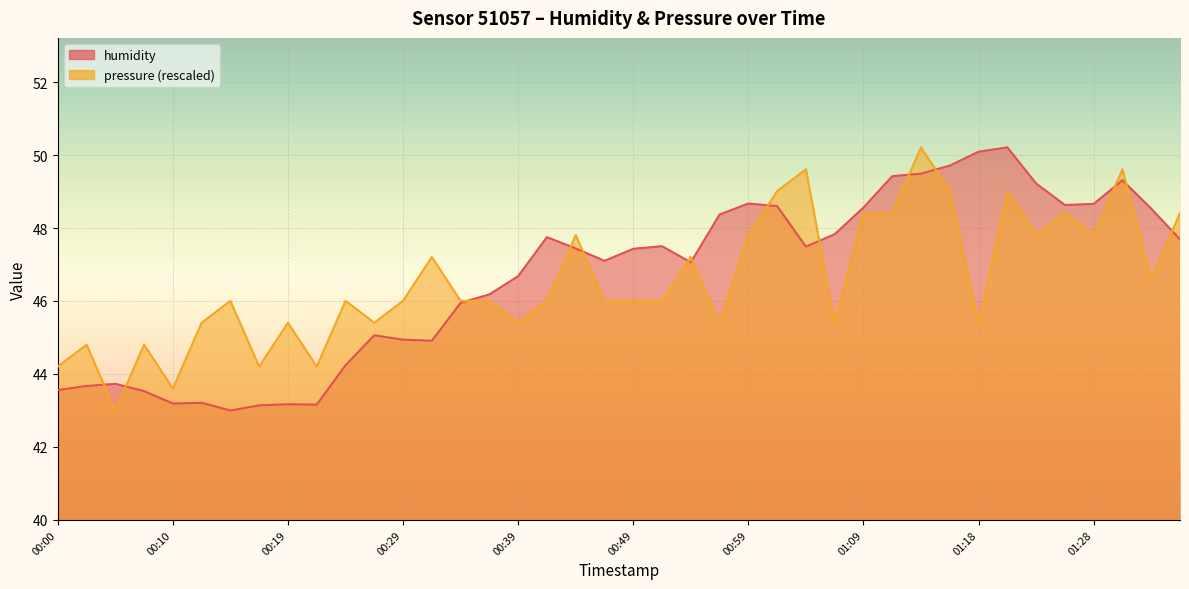

At which label does pressure_scaled reach its peak?

01:14